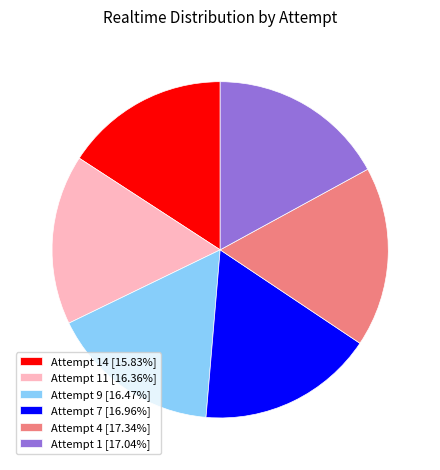

How many segments does this pie chart have?

6